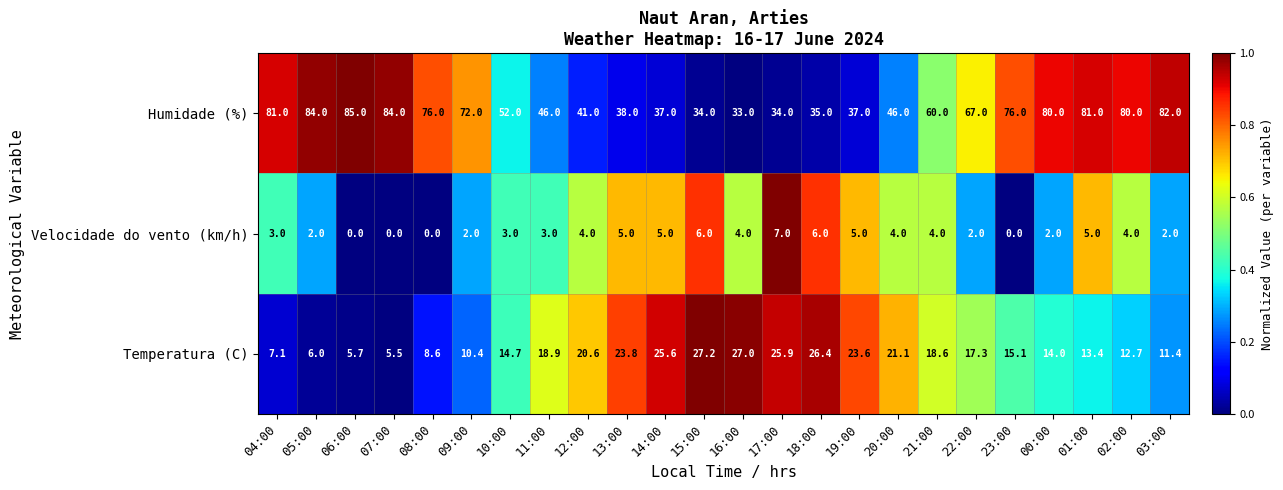

What is the average value of the Velocidade do vento (km/h) series?

0.5